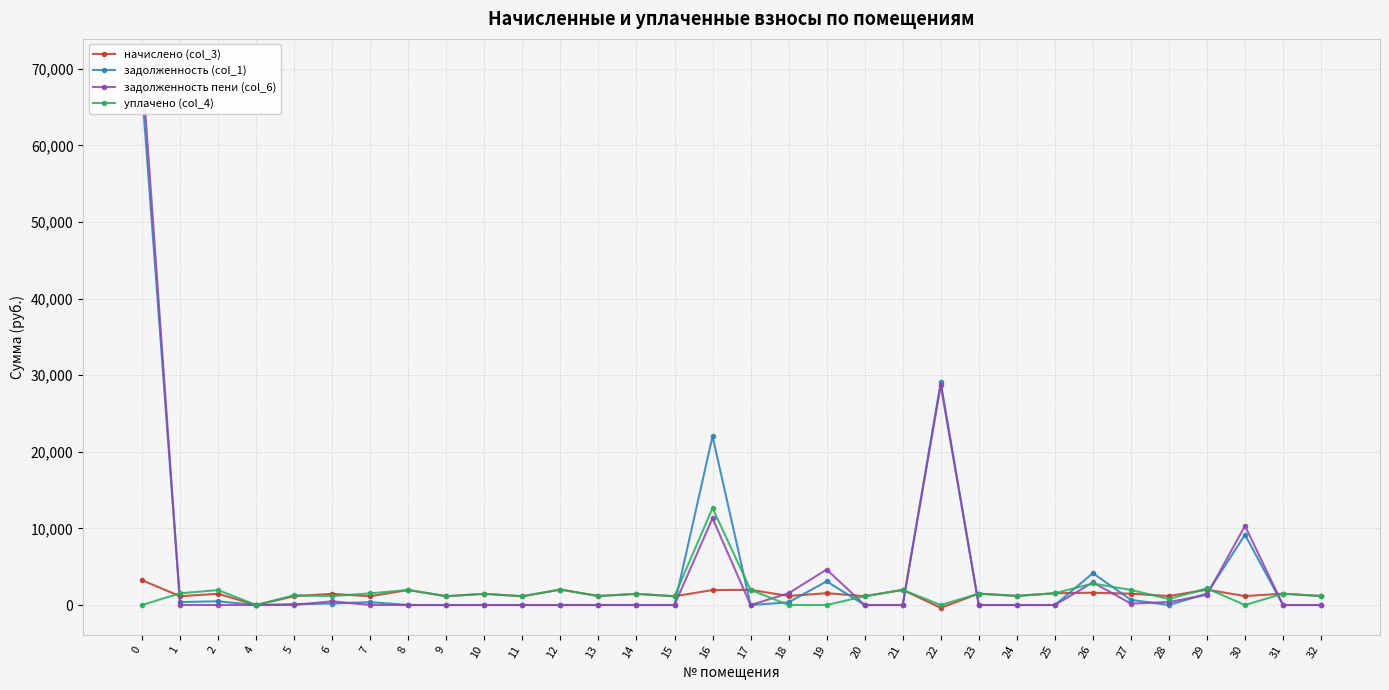

Is the value of уплачено (col_4) at 2 greater than the value of задолженность (col_1) at 19?

No